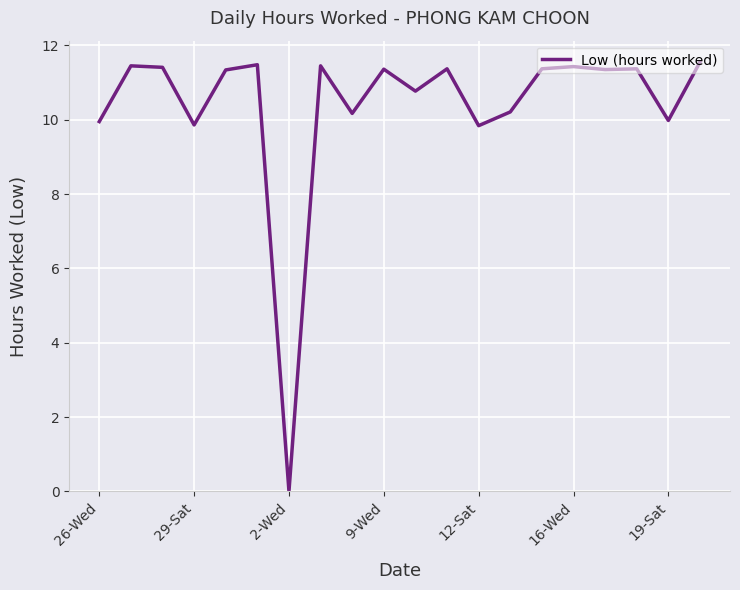

How many values are above zero?

19